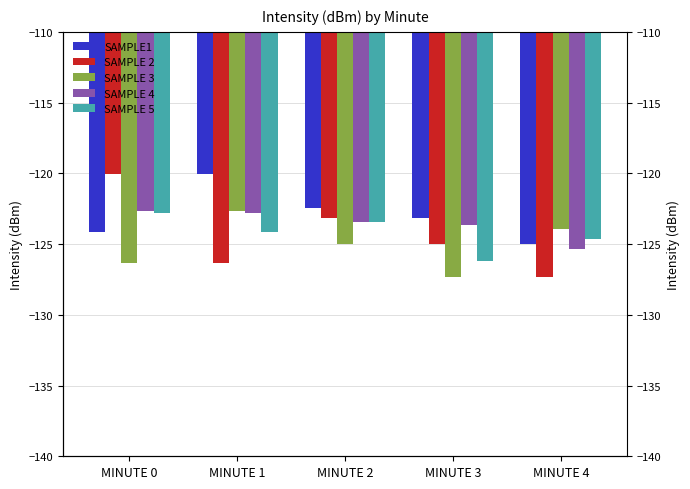

The value of SAMPLE 5 at MINUTE 1 is -124.2. True or false?

True